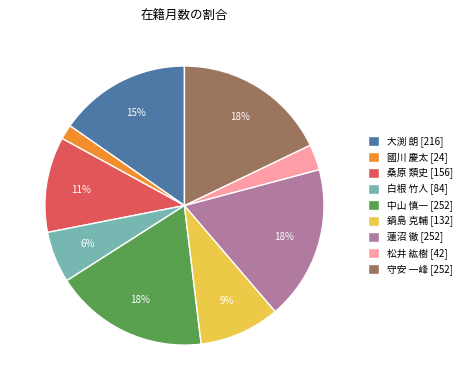

True or false: 鍋島 克輔 accounts for 1% of the total.

False